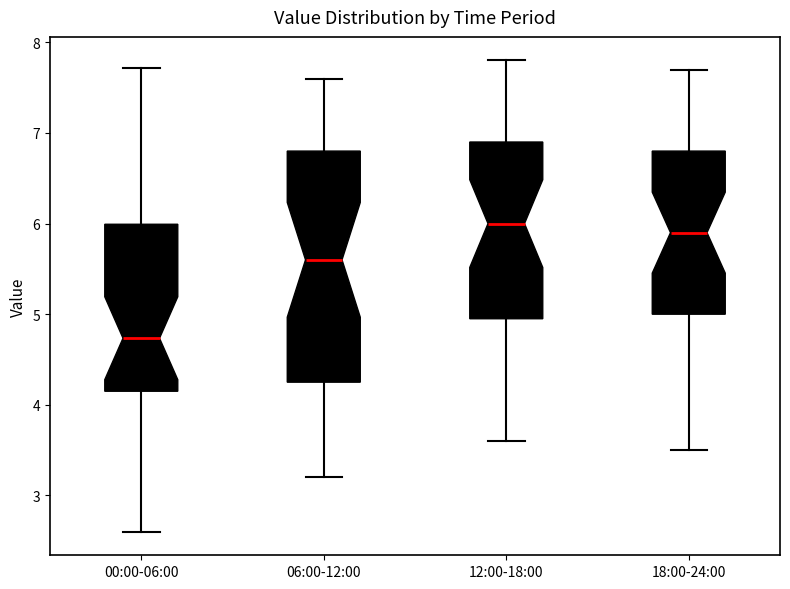

Reading left to right, transcribe this box plot: for each box, give where its median line is, the range the box spans, and where its two whiskers end, as read against the y-axis. The values are not printed on the chart, so give them approximately, as read against the axis.

00:00-06:00: median 4.7, box 4.2 to 6.0, whiskers 2.6 to 7.7
06:00-12:00: median 5.6, box 4.3 to 6.8, whiskers 3.2 to 7.6
12:00-18:00: median 6.0, box 5.0 to 6.9, whiskers 3.6 to 7.8
18:00-24:00: median 5.9, box 5.0 to 6.8, whiskers 3.5 to 7.7